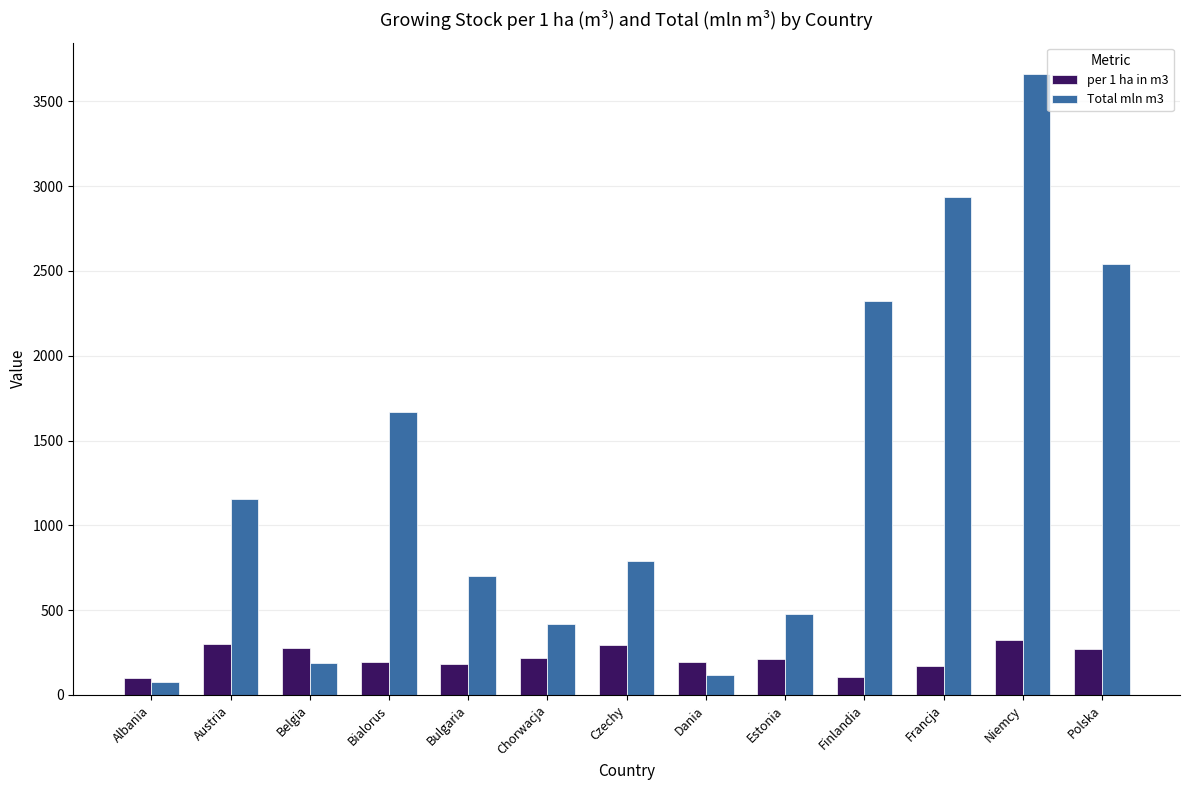

What is the average value of the Total mln m3 series?

1311